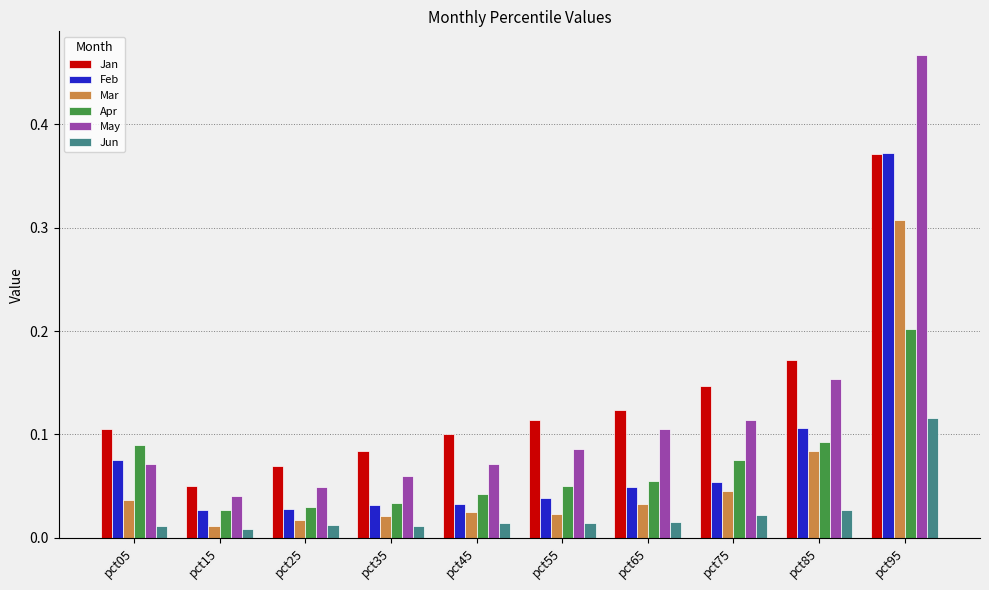

Is it true that Jun equals 0.0 at pct95?

False